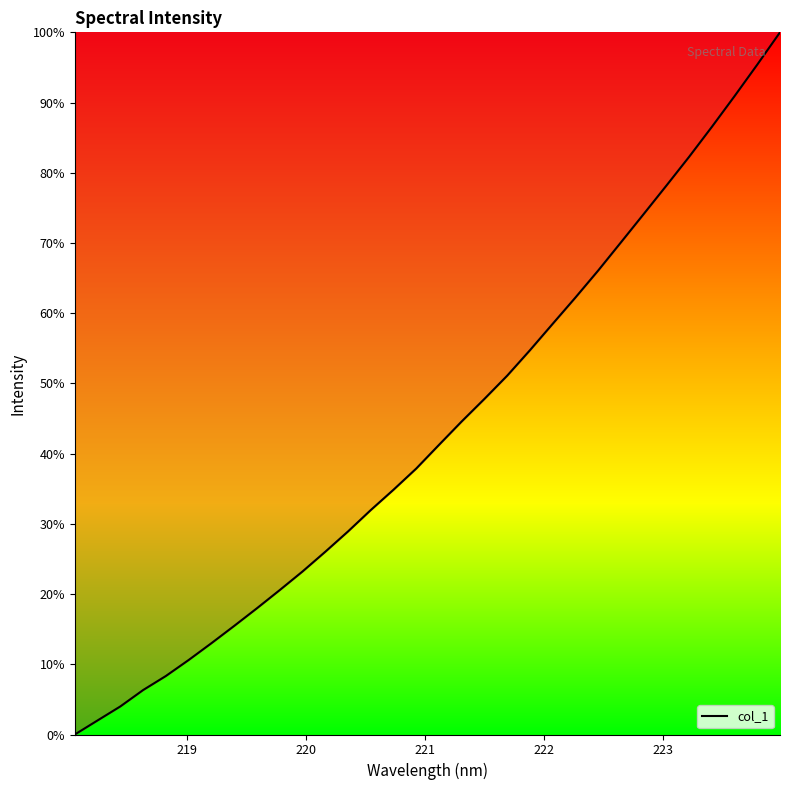

What is the difference between the maximum and minimum values?

100.0